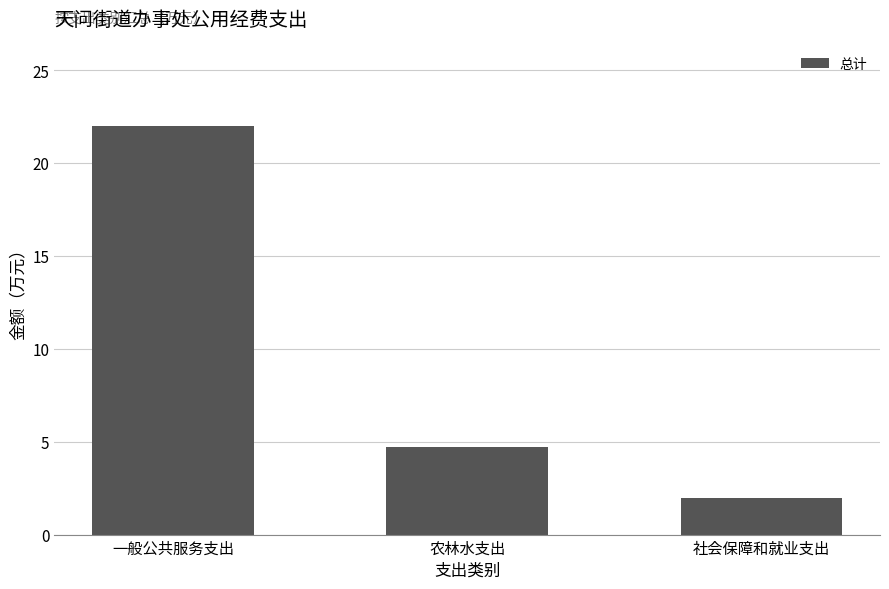

Reading left to right, transcribe all the data shown in this chart.

22.0	4.7	1.9